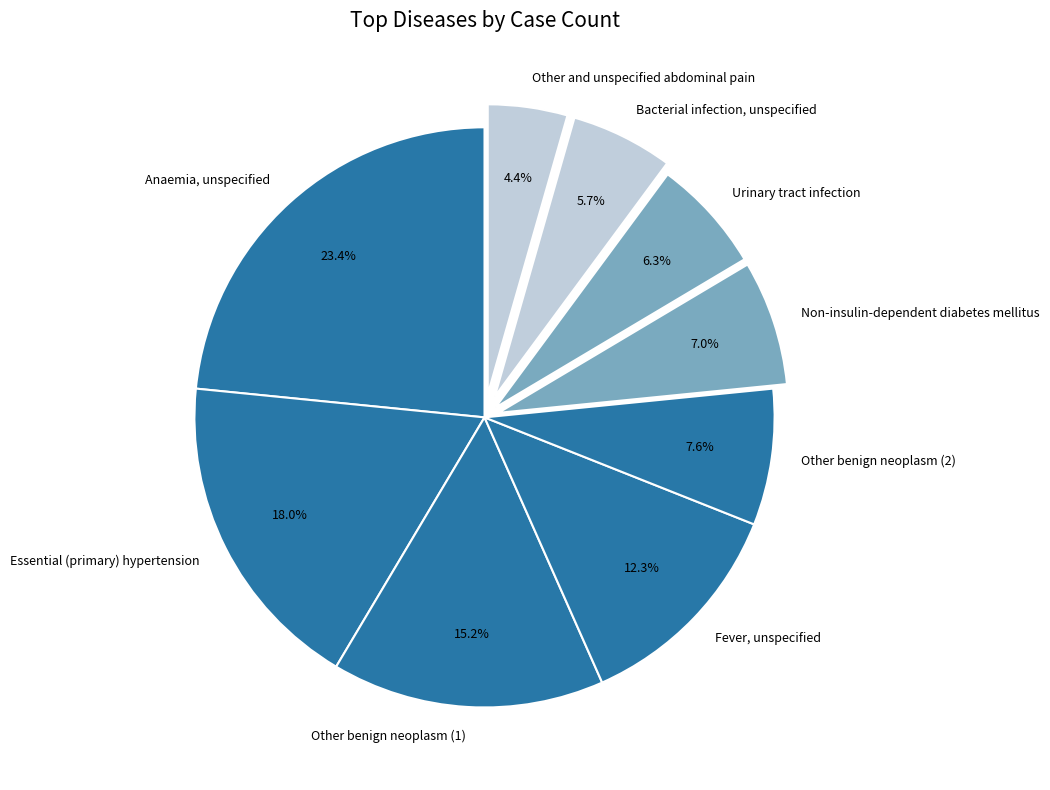

The Non-insulin-dependent diabetes mellitus slice represents 12% of the pie. True or false?

False